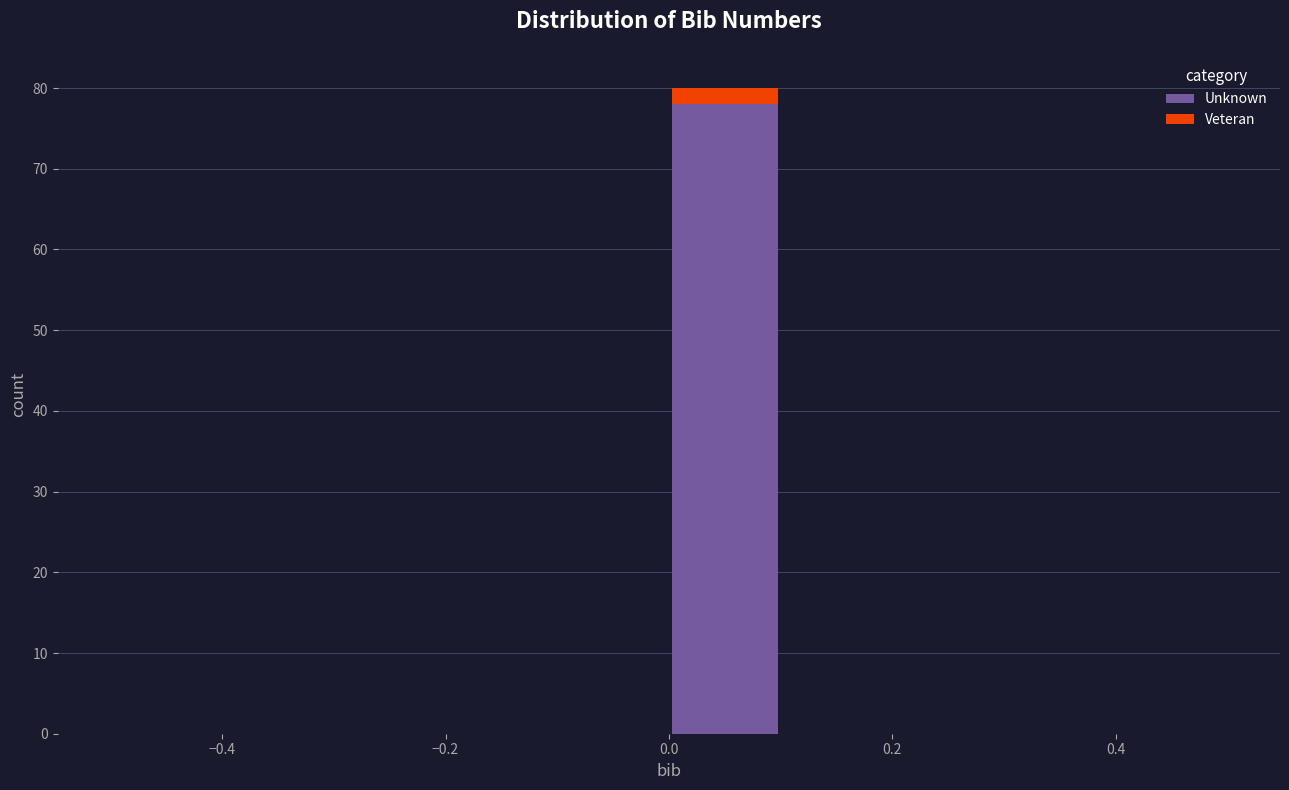

Which range on the x-axis has the tallest stacked bar (by total height)?

0.0 to 0.1